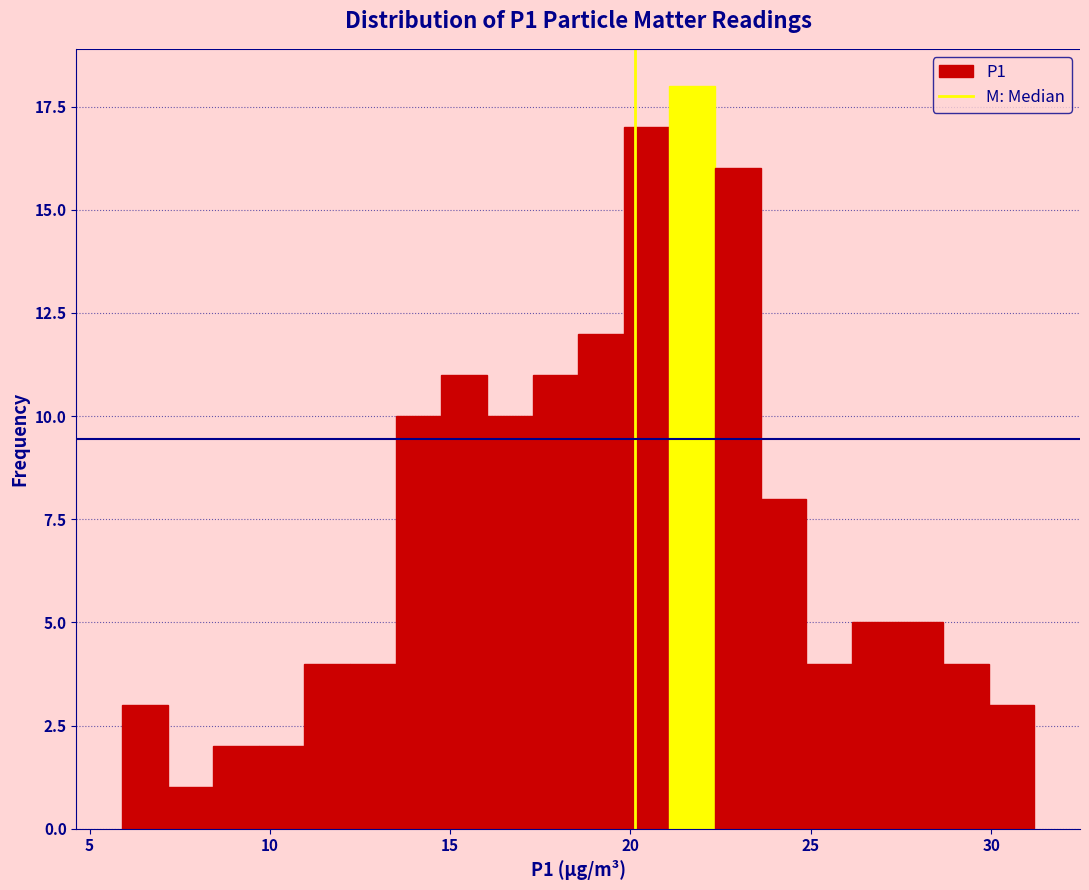

Read against the x-axis, roughly where is the centre of the tallest bar?

21.5